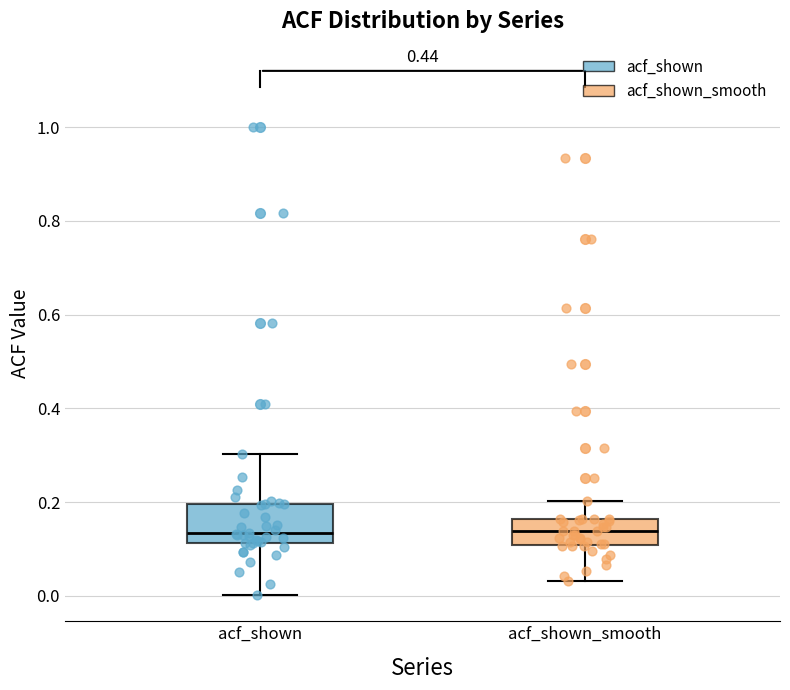

Comparing the boxes themselves (not the whiskers), which one is the tallest?

acf_shown